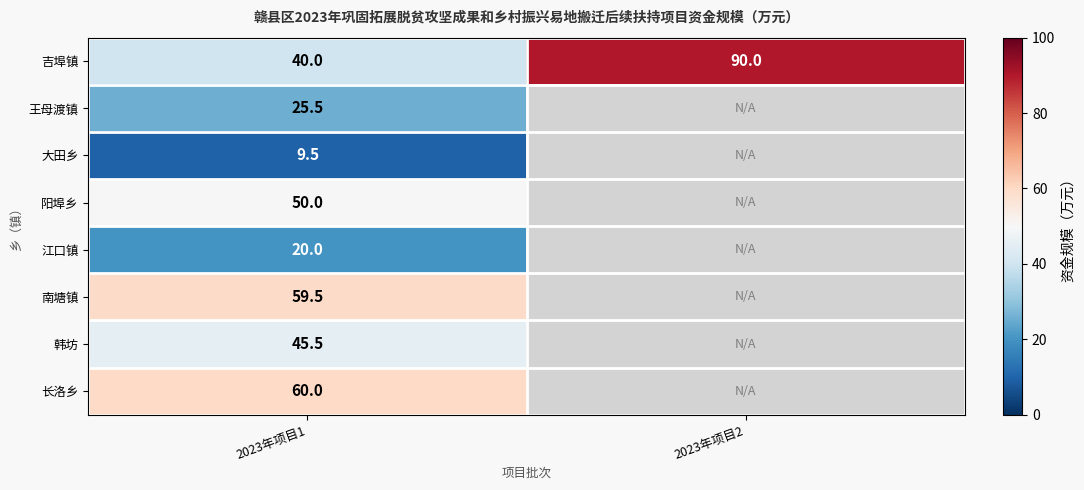

At 2023年项目1, list the series in order from smallest to largest.

大田乡, 江口镇, 王母渡镇, 吉埠镇, 韩坊, 阳埠乡, 南塘镇, 长洛乡